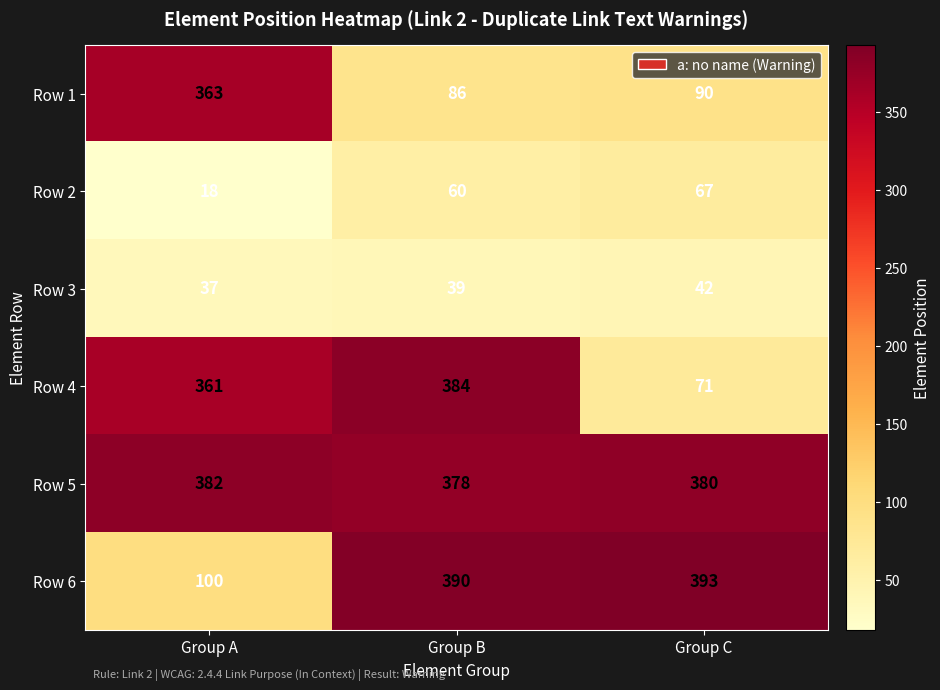

Rank the series at Group C from lowest to highest value.

Row 3, Row 2, Row 4, Row 1, Row 5, Row 6